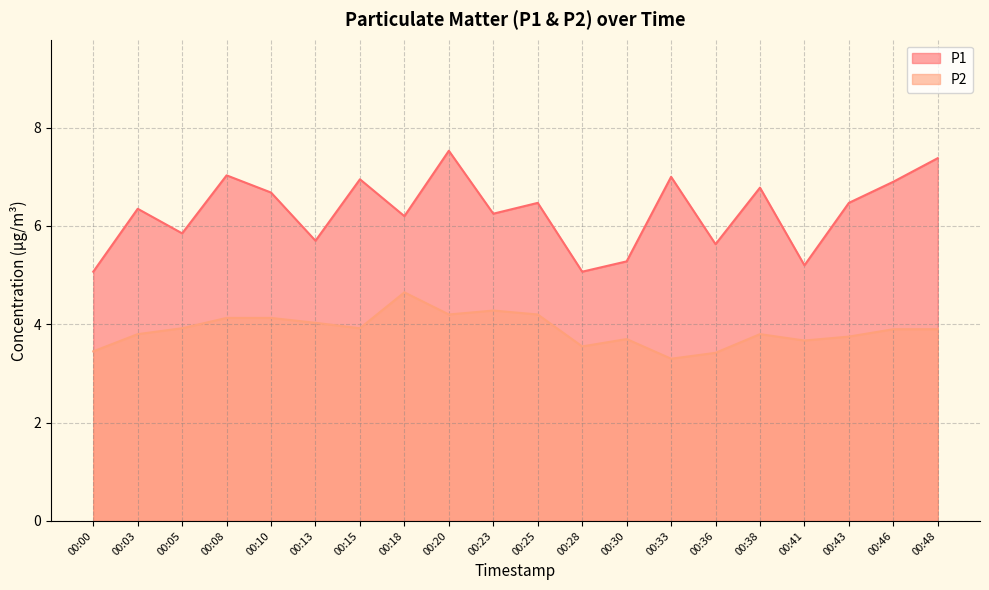

Which series has the widest spread of values?

P1